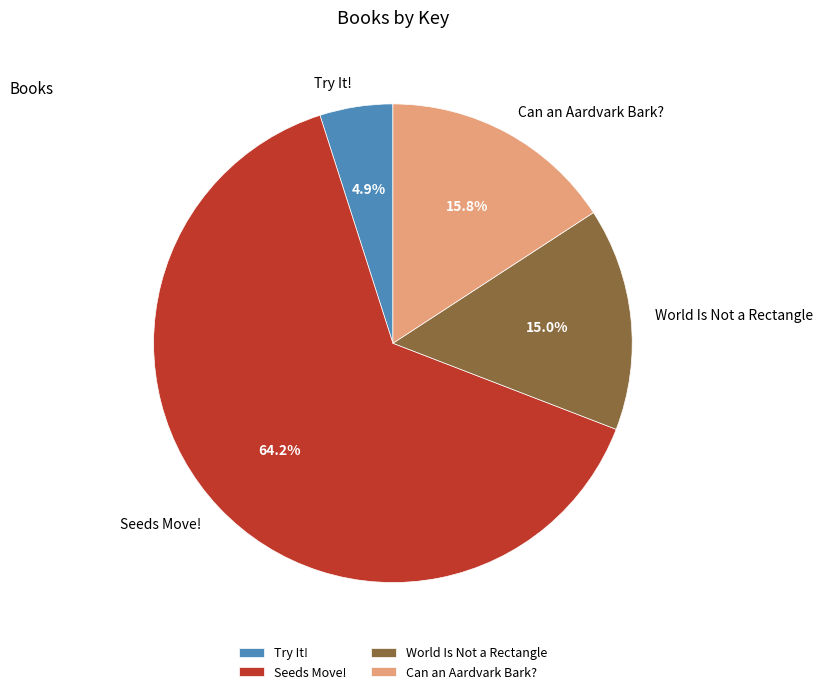

True or false: Seeds Move! accounts for 51% of the total.

False